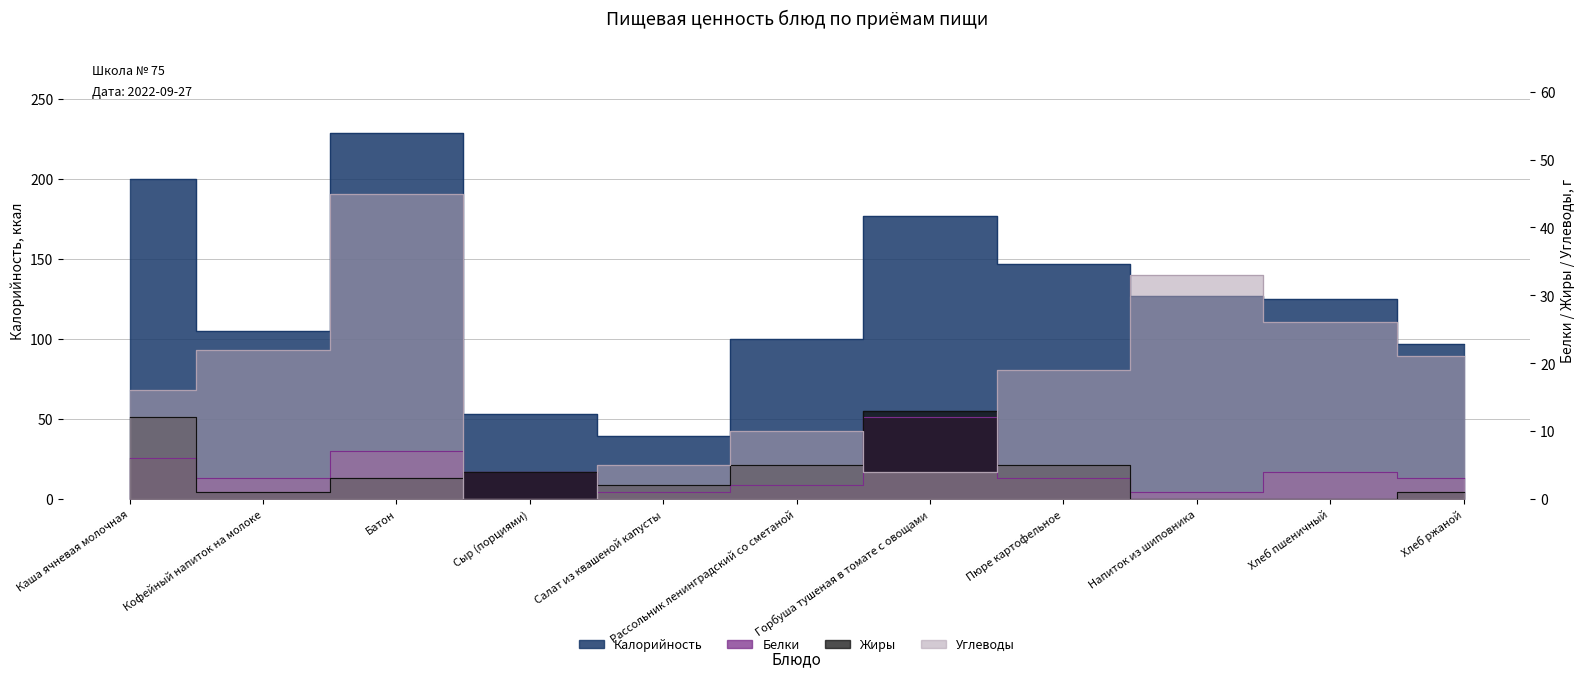

How many lines are shown in the chart?

4